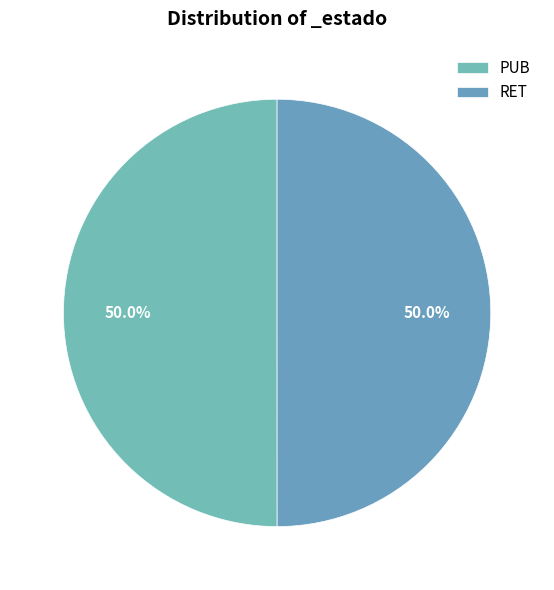

Count the number of slices in the pie.

2